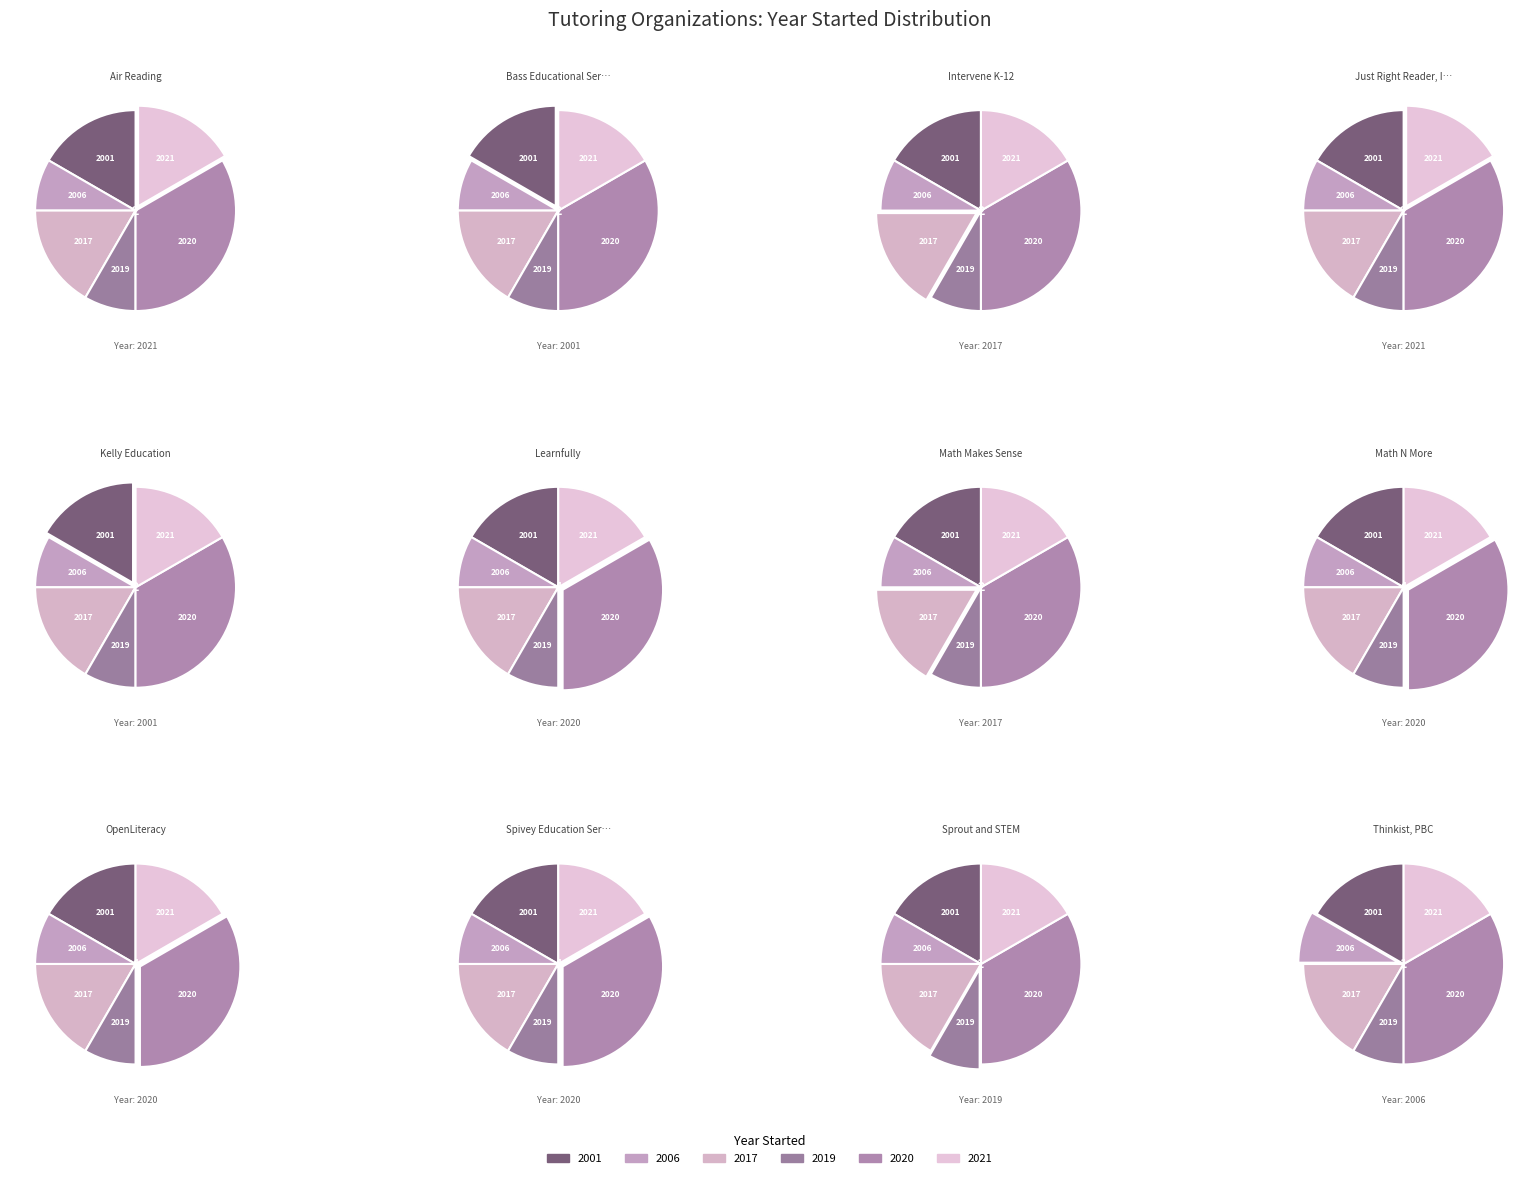

Which has a higher value, Kelly Education or Bass Educational Services, LLC?

Kelly Education